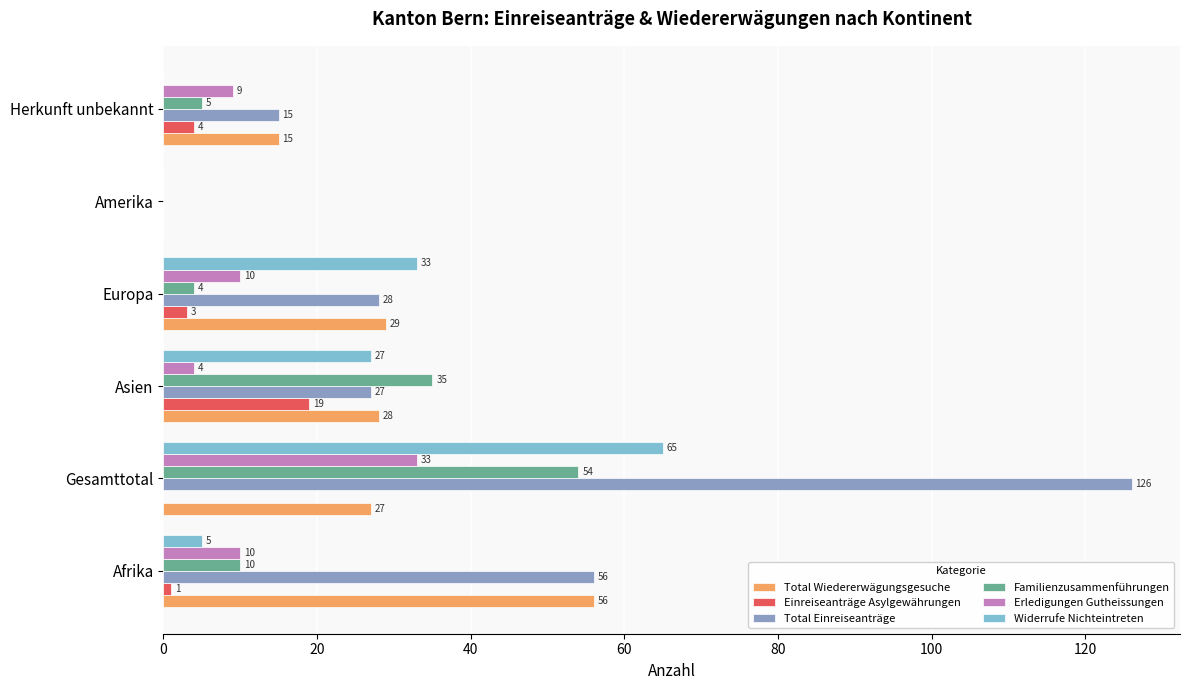

Rank the series by their maximum value, from highest to lowest.

Total Einreiseanträge, Widerrufe Nichteintreten, Total Wiedererwägungsgesuche, Familienzusammenführungen, Erledigungen Gutheissungen, Einreiseanträge Asylgewährungen